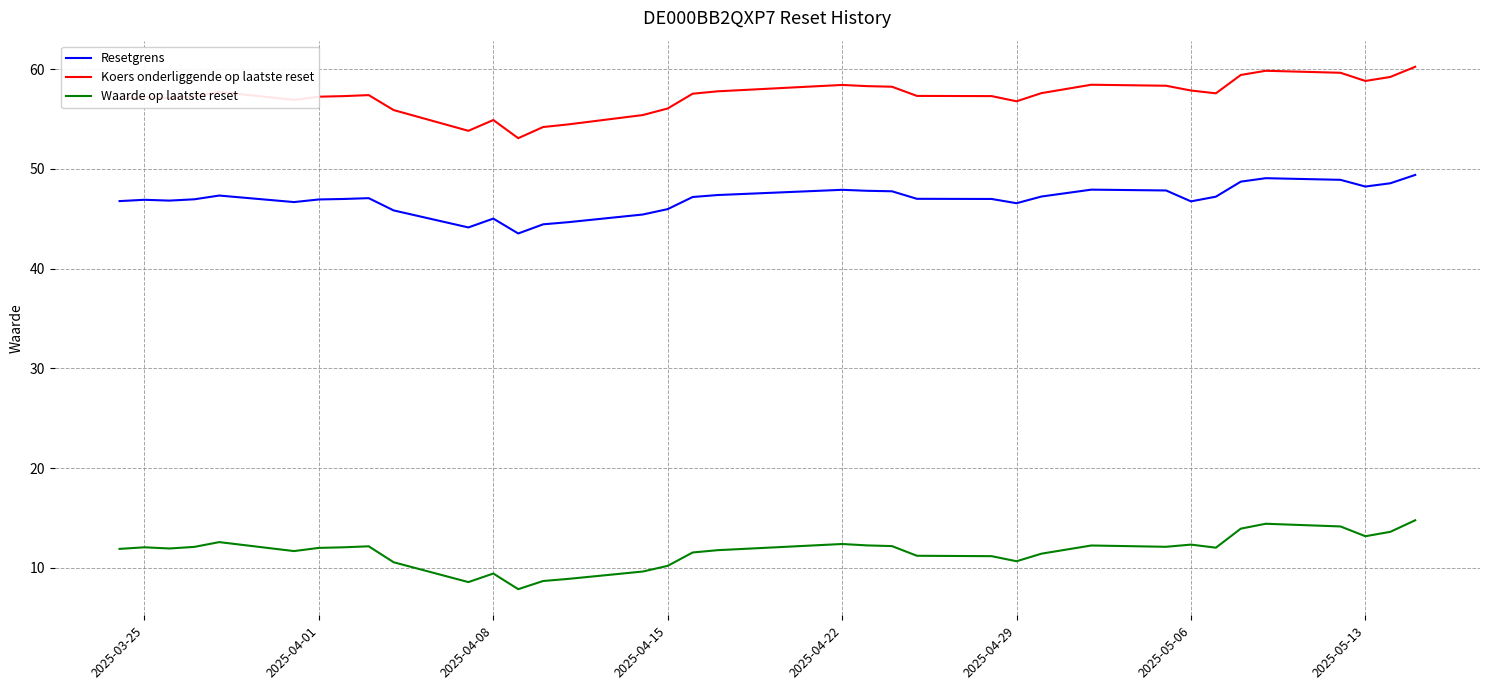

How many distinct data groups are displayed?

3